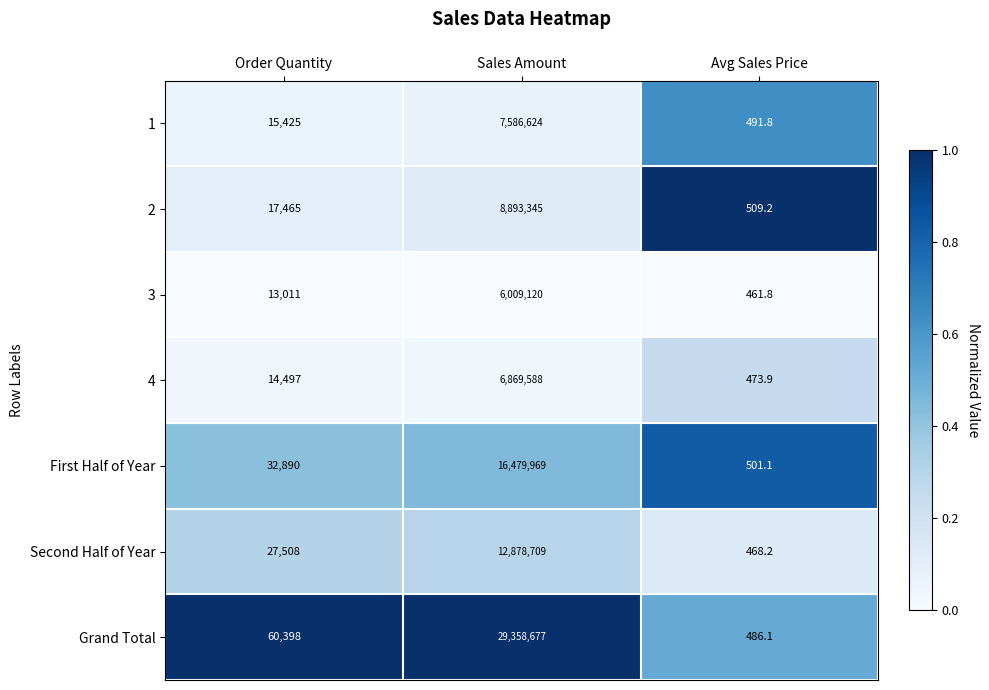

At which category is the sum across all series the highest?

Sales Amount